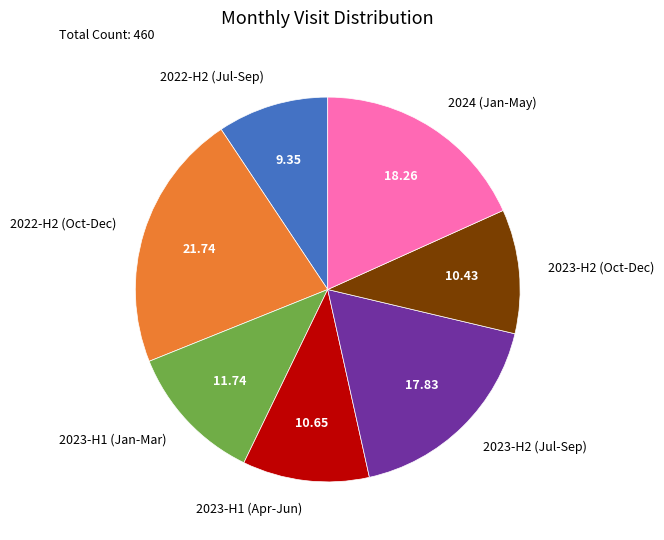

Is there a majority slice in this chart?

No